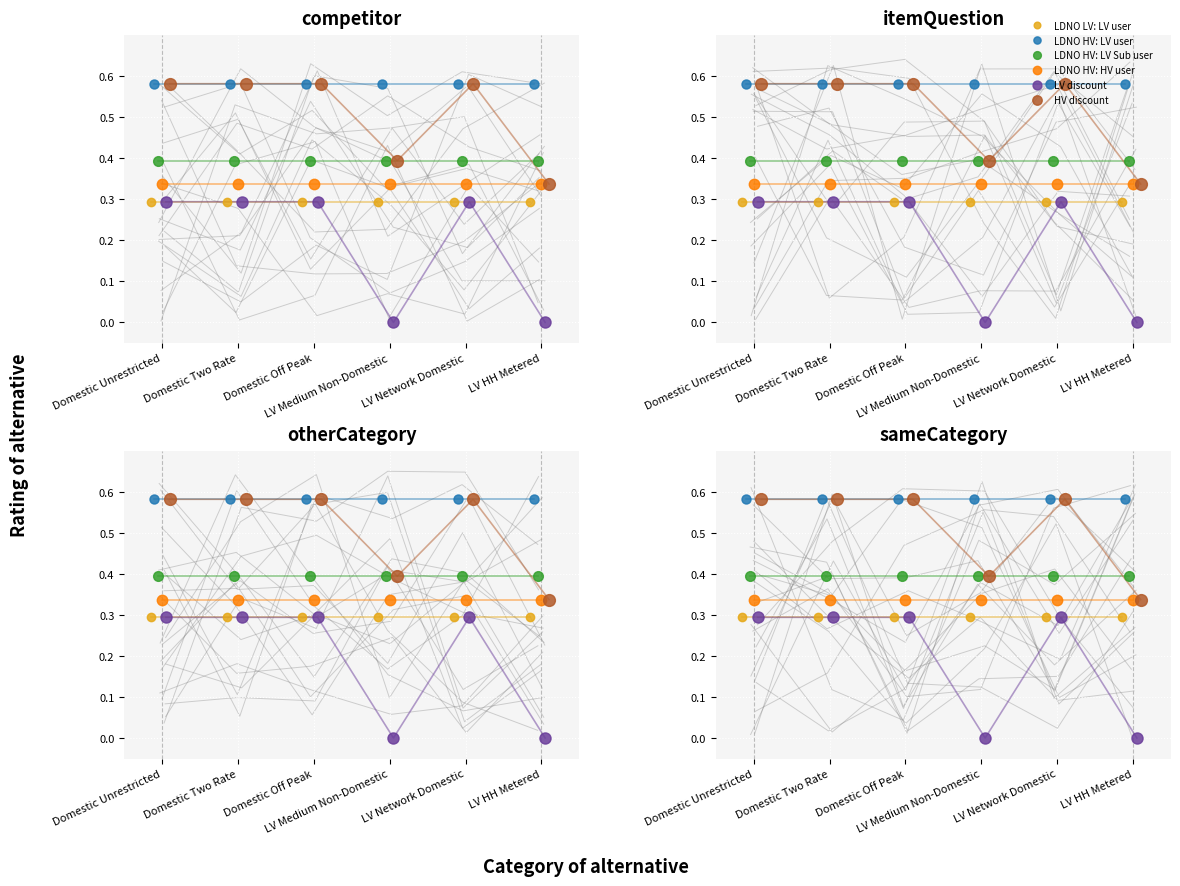

What position from the right is Domestic Off Peak?

4